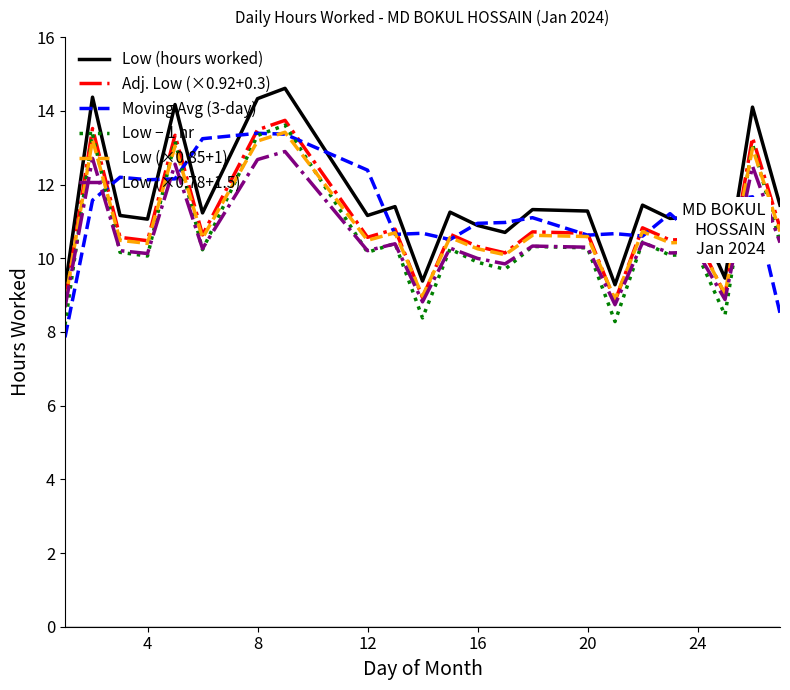

What is the greatest value displayed?

14.6